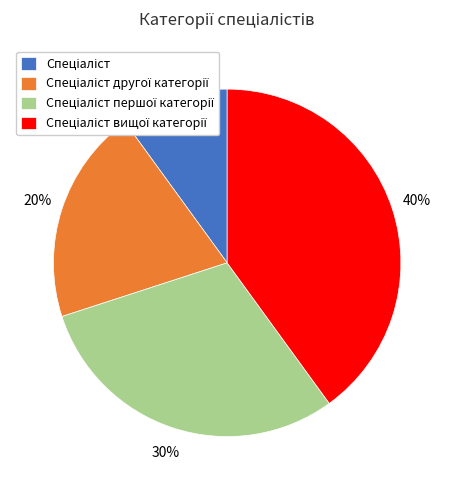

Is there any slice that represents more than half of the pie?

No